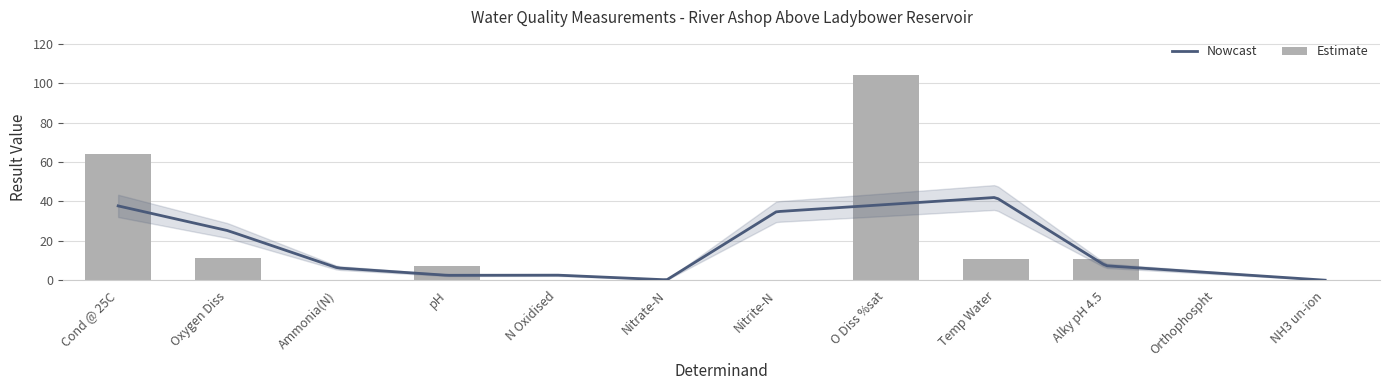

Reading left to right, transcribe all the data shown in this chart.

64.0	11.5	0.0	7.2	0.3	0.3	0.0	104.2	11.0	11.0	0.0	0.0